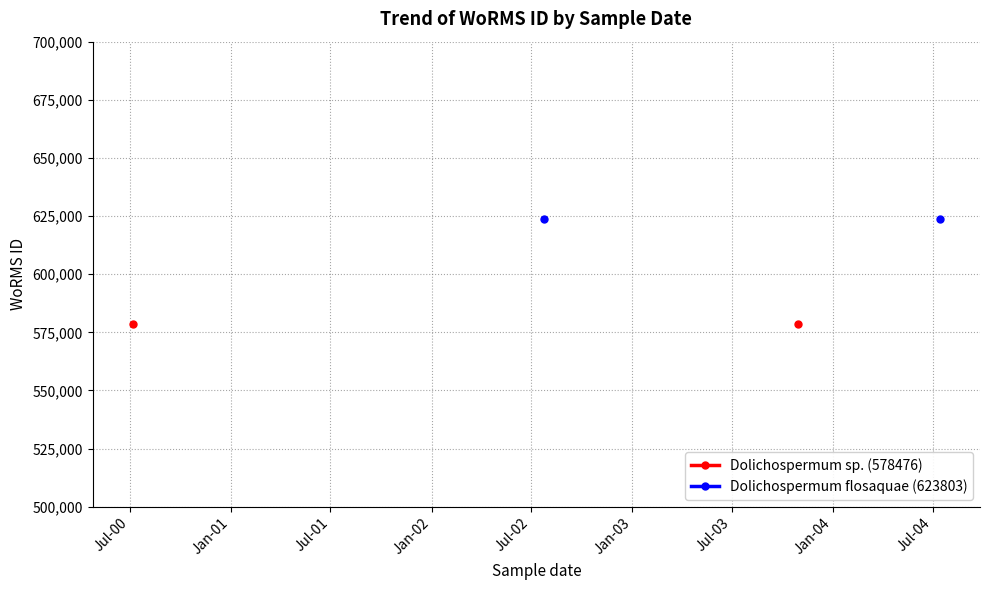

What position from the right is Jul-00?

4